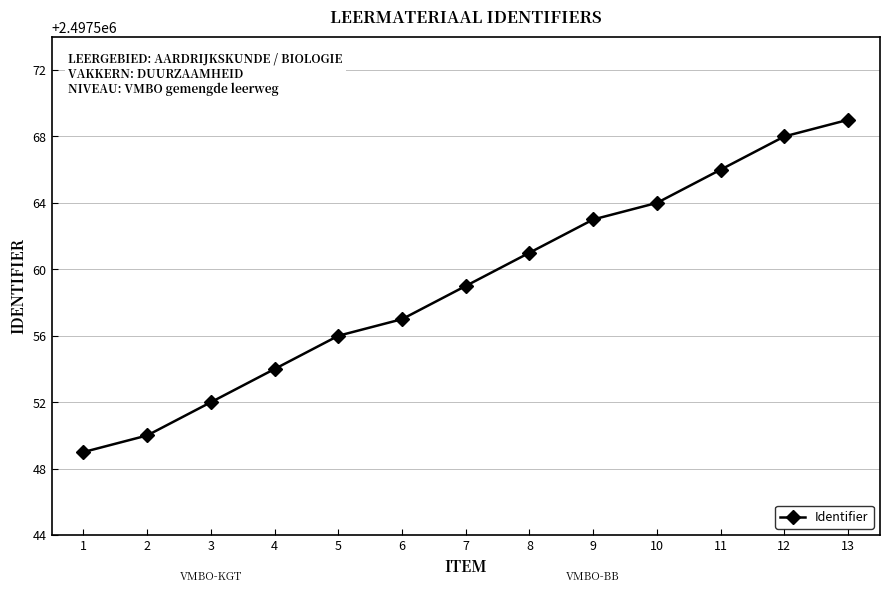

What is the smallest value displayed?

2497549